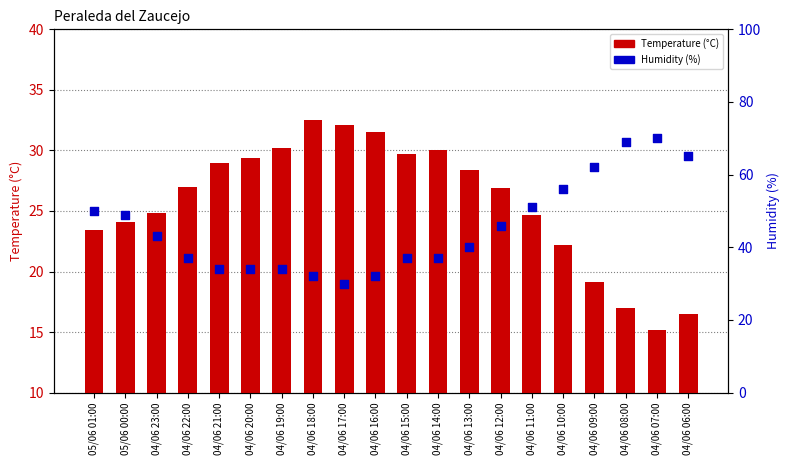

At how many categories does at least one series exceed 54?

5